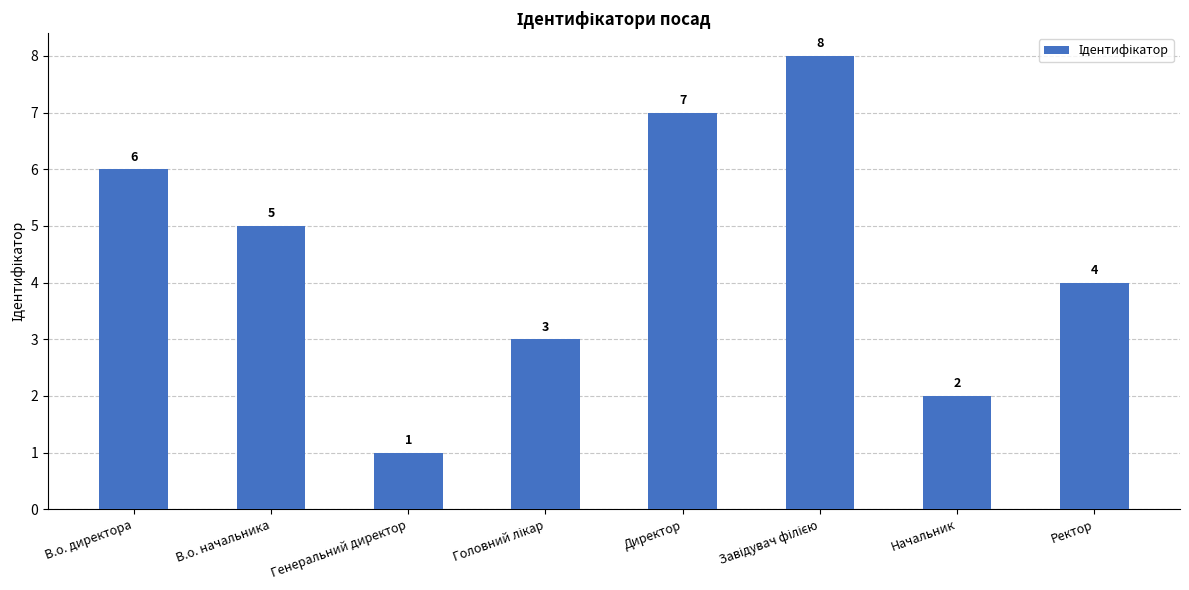

What is the value of the 6th bar from the left?

8